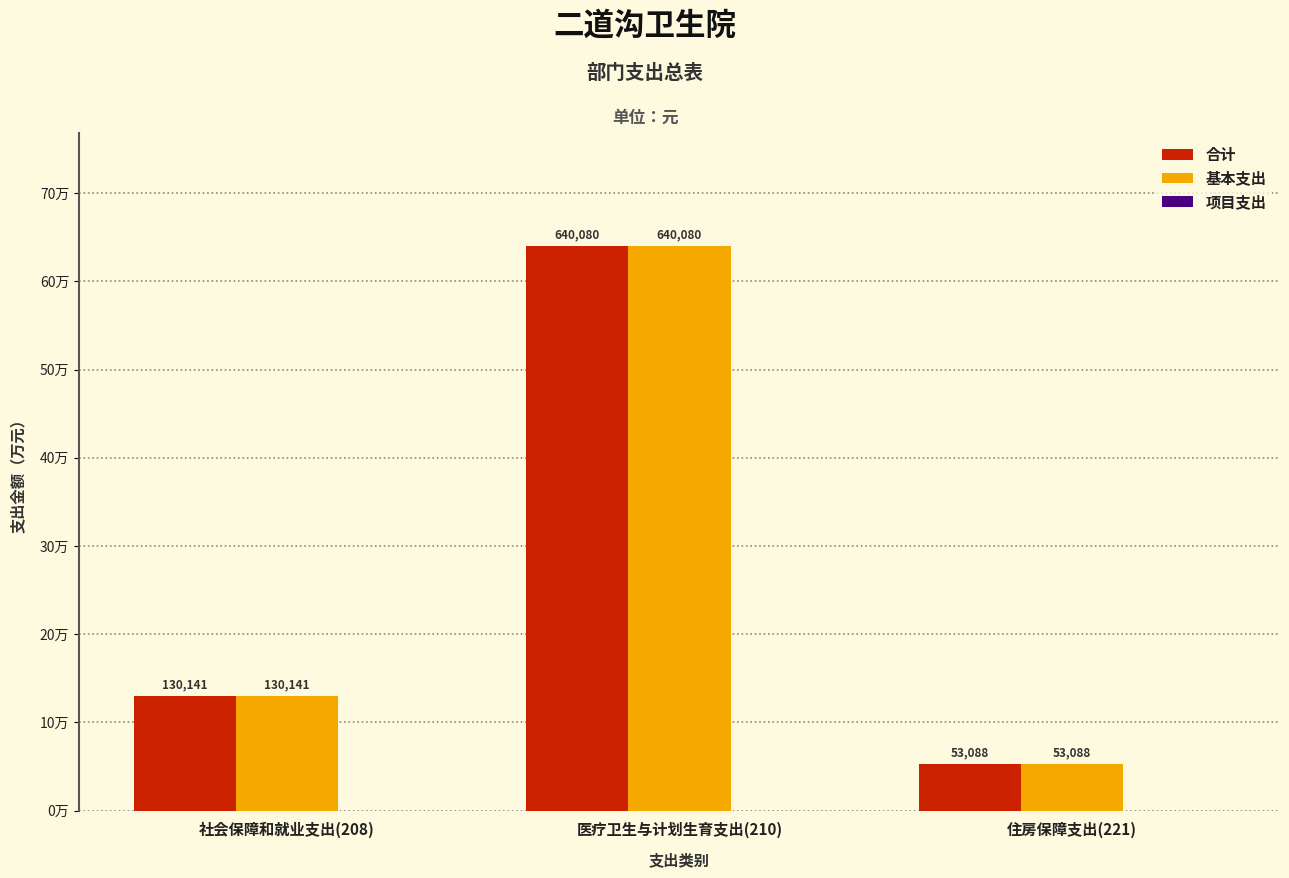

Does the chart contain stacked bars?

No